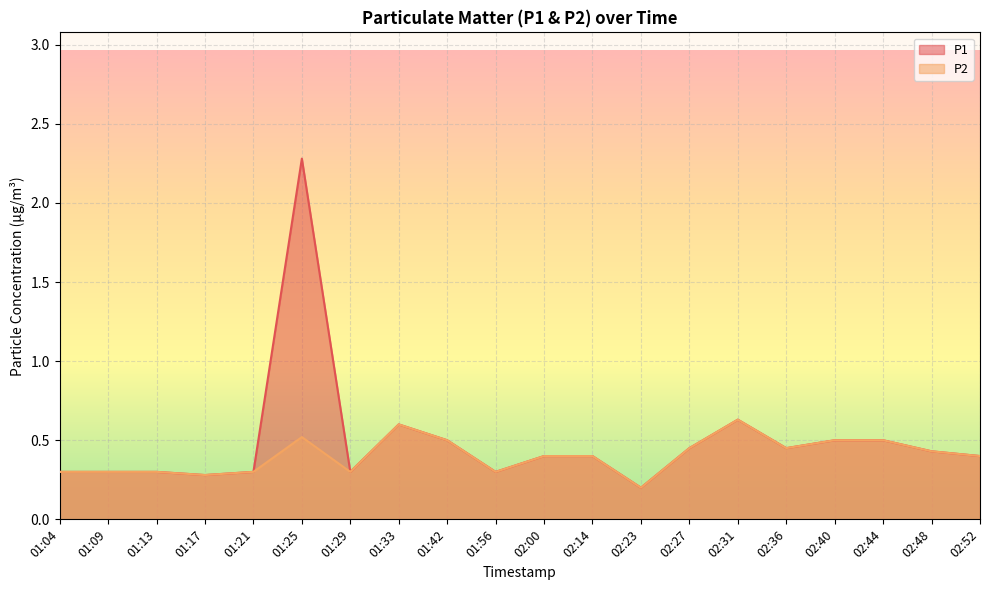

Reading left to right, list all the values displayed in this chart.

P1: 0.3	0.3	0.3	0.3	0.3	2.3	0.3	0.6	0.5	0.3	0.4	0.4	0.2	0.5	0.6	0.5	0.5	0.5	0.4	0.4
P2: 0.3	0.3	0.3	0.3	0.3	0.5	0.3	0.6	0.5	0.3	0.4	0.4	0.2	0.5	0.6	0.5	0.5	0.5	0.4	0.4